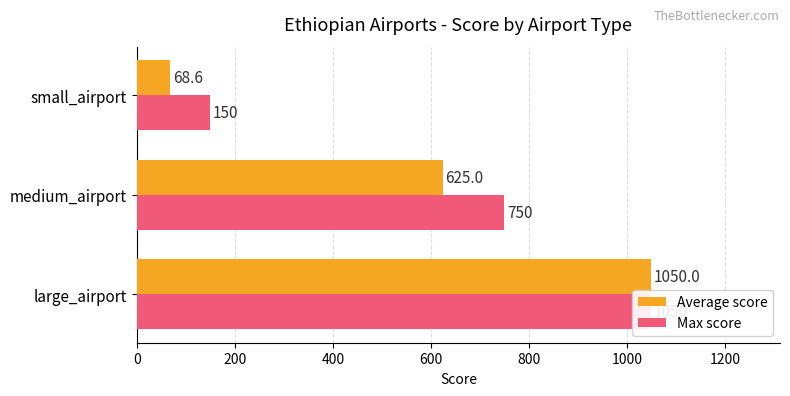

What is the smallest value displayed?

68.6